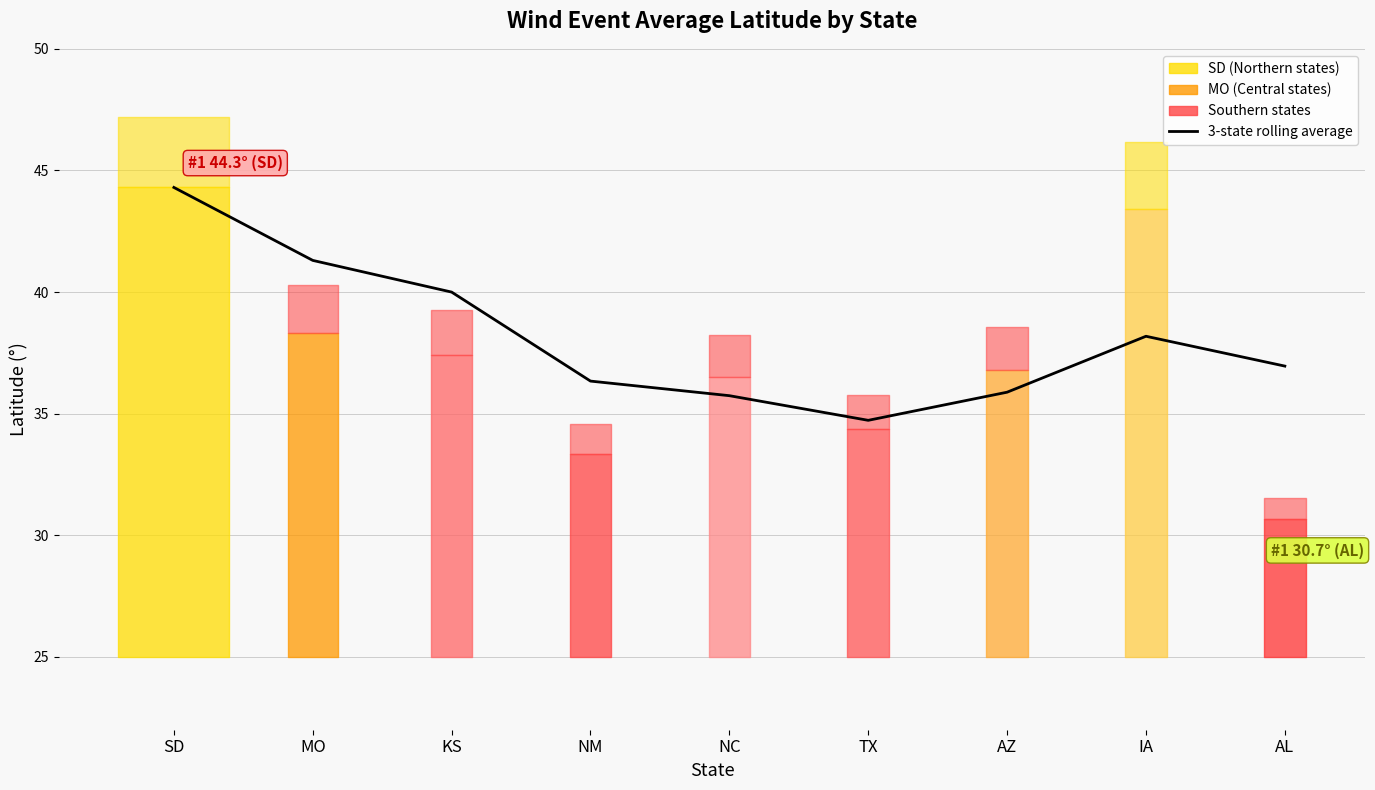

True or false: the data has more than 0 interior local peaks.

True